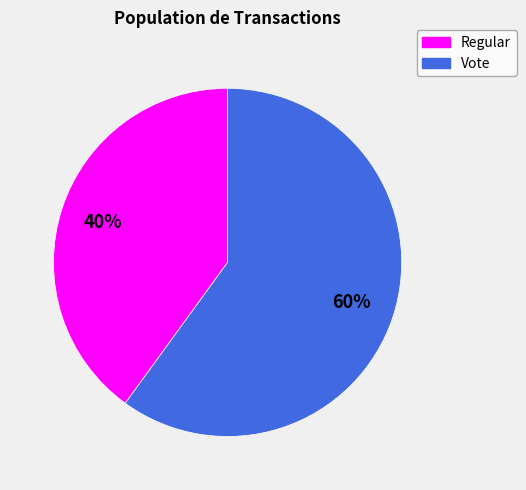

Do Vote and Regular together represent more than half of the pie?

Yes